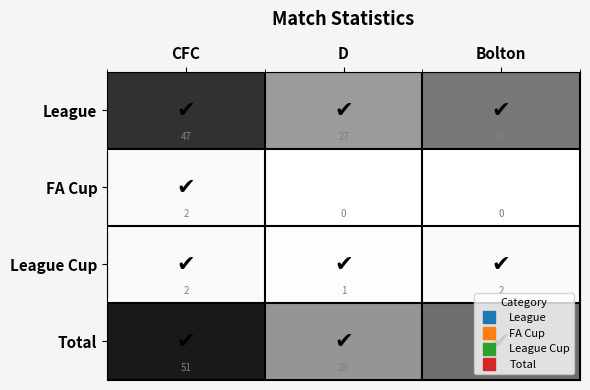

Which series has the largest range (max minus min)?

Total